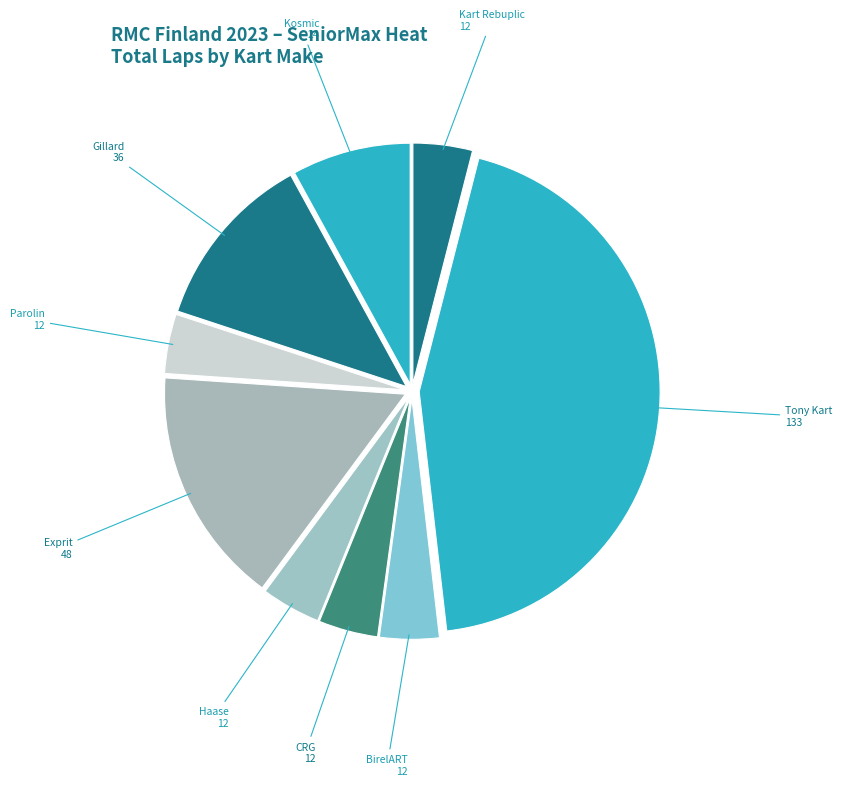

How many segments does this pie chart have?

9